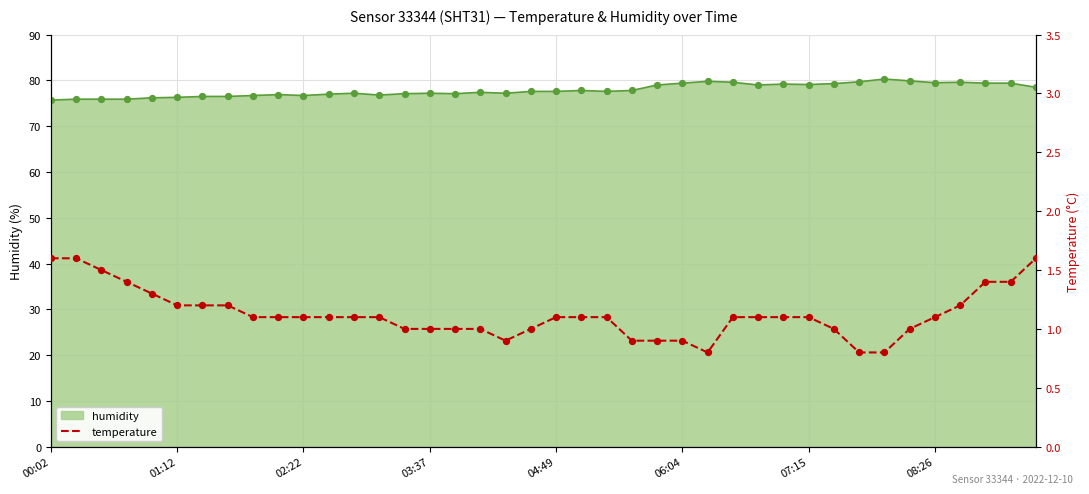

Which has a higher value, 38 or 28?

38